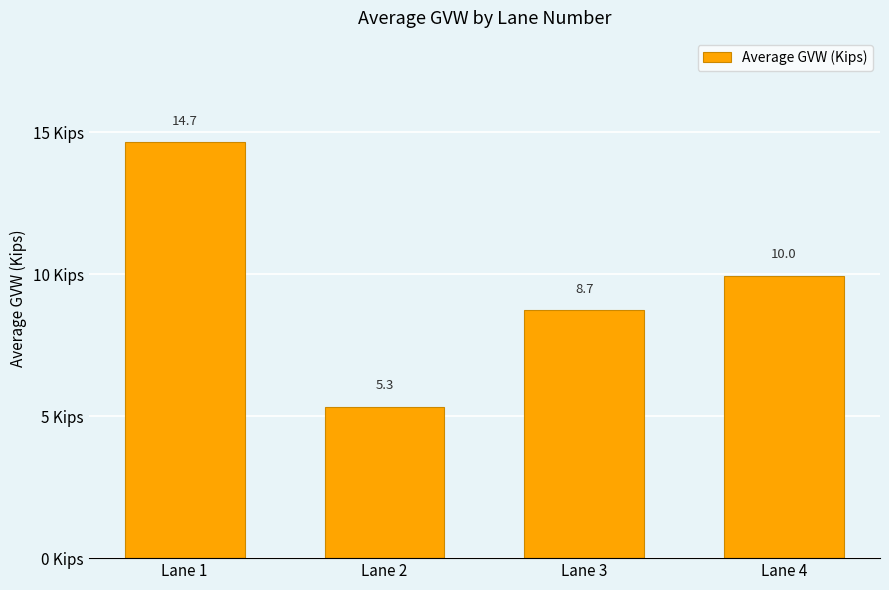

What is the difference between the values at Lane 4 and Lane 1?

4.7